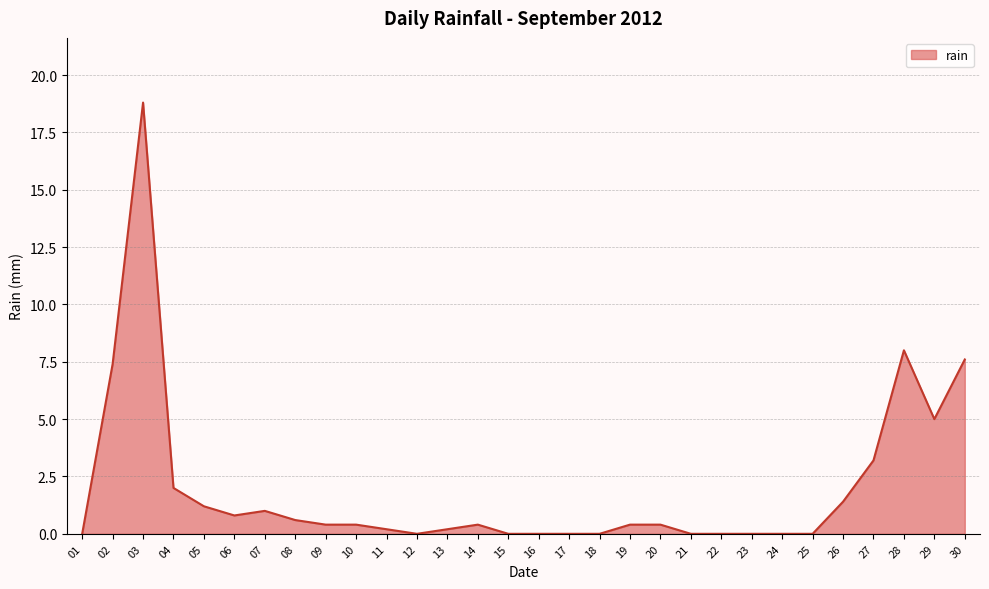

At which label is the value closest to 9?

28